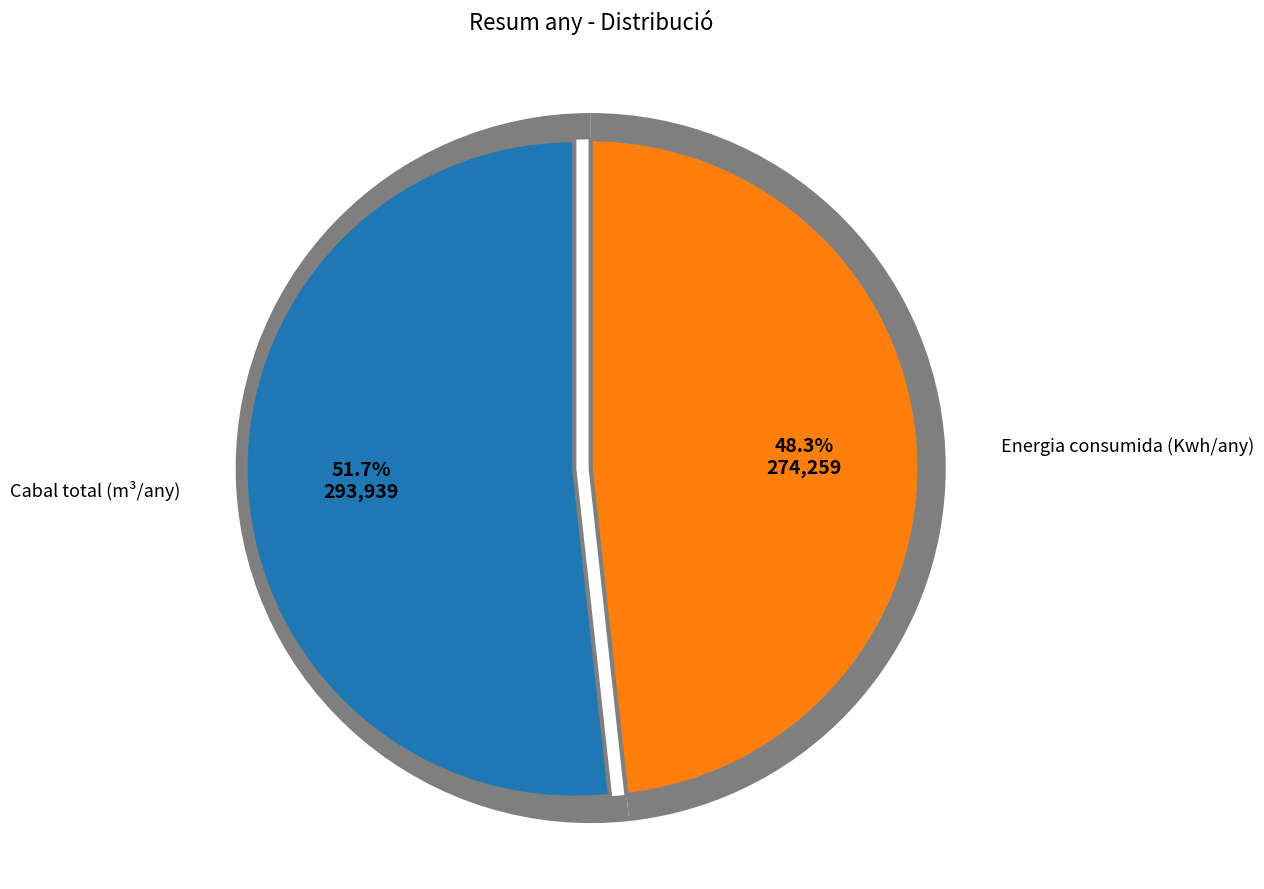

Rank the categories by value from highest to lowest.

Cabal total (m³/any), Energia consumida (Kwh/any)